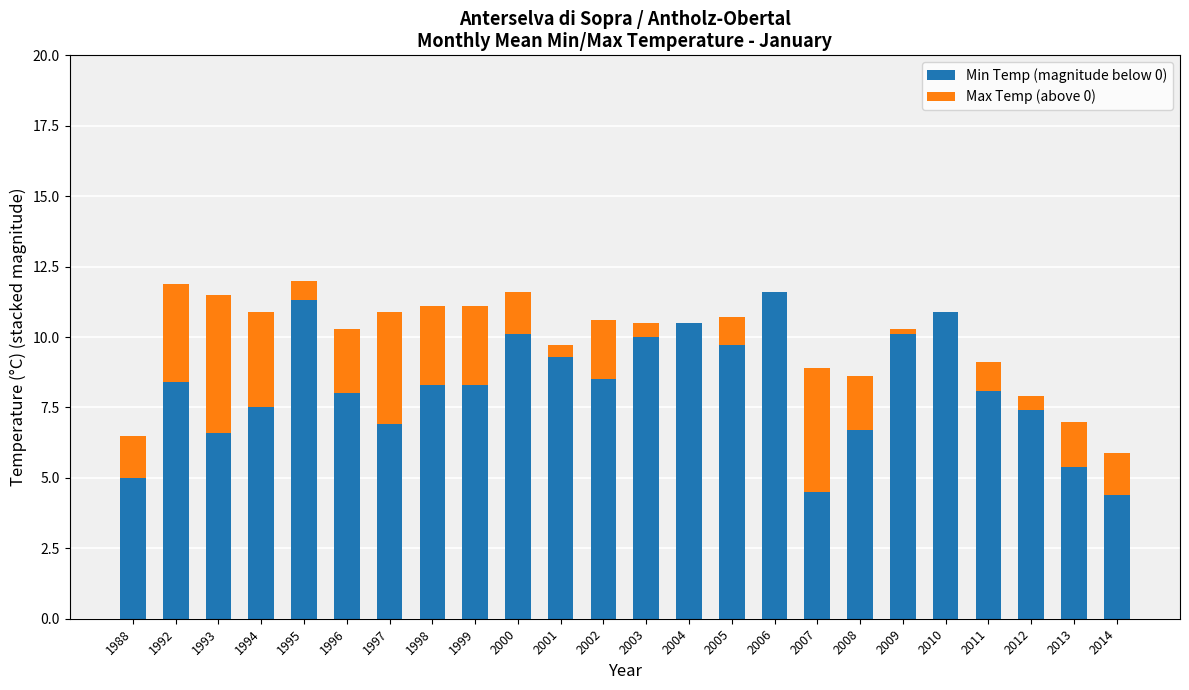

What is the total value across all series at 2003?

10.5